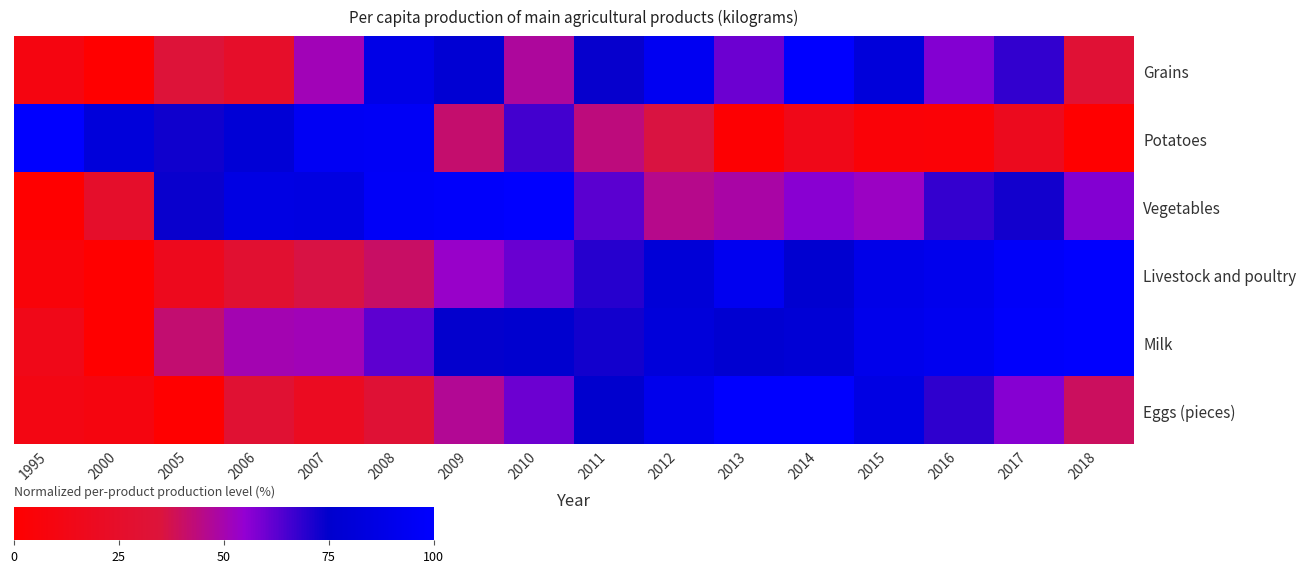

Reading left to right, list all the values displayed in this chart.

Grains: 1995=10.2	2000=0.0	2005=33.9	2006=24.9	2007=51.3	2008=87.9	2009=78.2	2010=47.7	2011=73.9	2012=93.5	2013=60.5	2014=100.0	2015=81.4	2016=57.1	2017=68.0	2018=31.0
Potatoes: 1995=100.0	2000=81.5	2005=72.9	2006=79.3	2007=94.6	2008=95.5	2009=41.7	2010=65.9	2011=43.6	2012=35.7	2013=1.9	2014=14.3	2015=4.5	2016=3.8	2017=18.2	2018=0.0
Vegetables: 1995=0.0	2000=25.5	2005=73.8	2006=86.2	2007=85.5	2008=96.6	2009=97.9	2010=100.0	2011=62.8	2012=45.5	2013=49.0	2014=56.6	2015=53.1	2016=67.6	2017=72.4	2018=57.2
Livestock and poultry: 1995=5.8	2000=0.0	2005=17.4	2006=29.0	2007=36.2	2008=40.6	2009=53.6	2010=60.9	2011=69.6	2012=79.7	2013=92.8	2014=76.8	2015=88.4	2016=91.3	2017=97.1	2018=100.0
Milk: 1995=14.5	2000=0.0	2005=42.2	2006=50.5	2007=51.4	2008=62.5	2009=74.5	2010=76.3	2011=72.6	2012=81.5	2013=77.2	2014=79.1	2015=90.2	2016=92.6	2017=98.8	2018=100.0
Eggs (pieces): 1995=11.6	2000=9.3	2005=0.0	2006=30.2	2007=19.8	2008=31.4	2009=46.5	2010=60.5	2011=75.6	2012=90.7	2013=100.0	2014=100.0	2015=86.0	2016=68.6	2017=57.0	2018=39.5